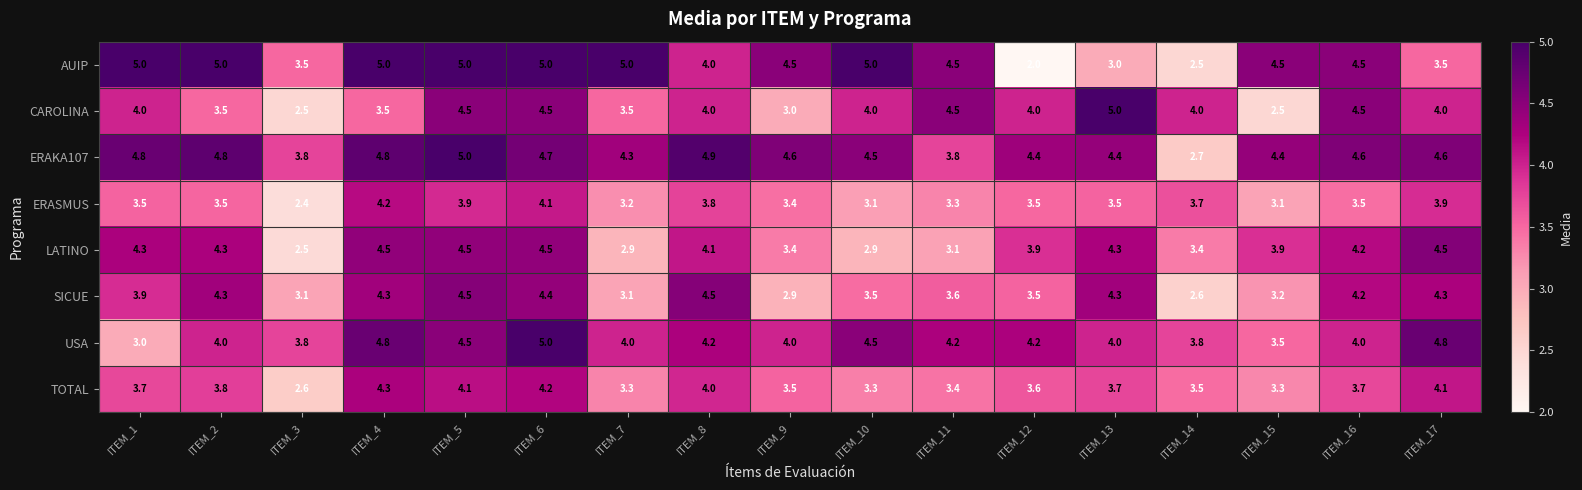

Which category has the lowest value in the TOTAL series?

ITEM_3